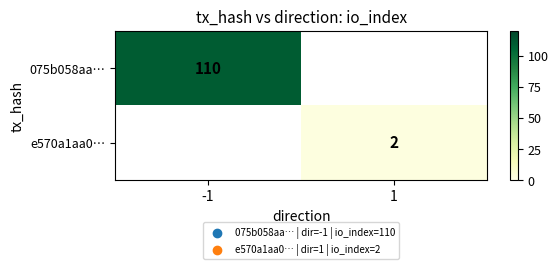

What is the maximum value shown in the chart?

110.0